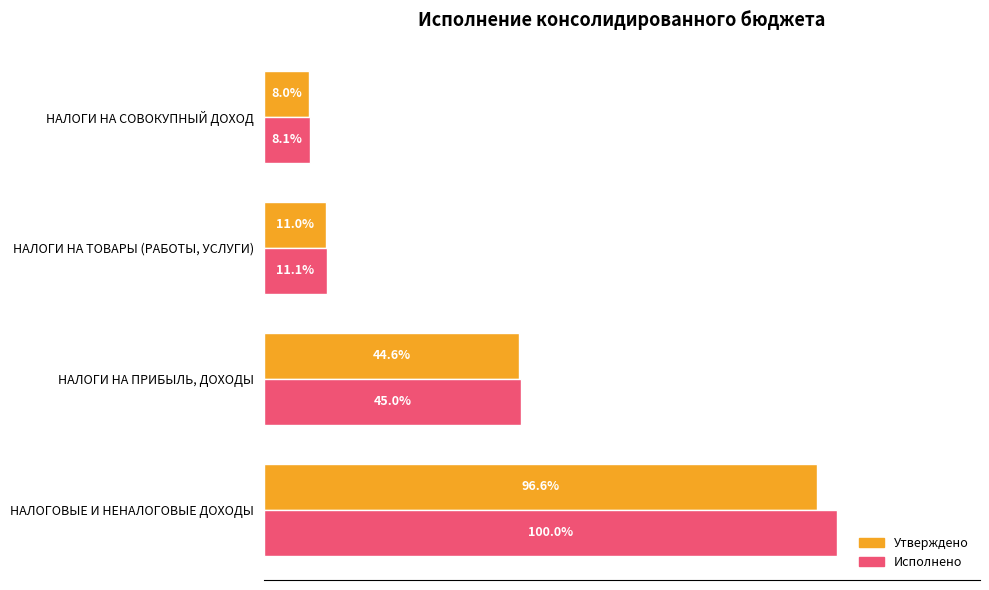

What are all the series names shown in the legend?

Утверждено, Исполнено